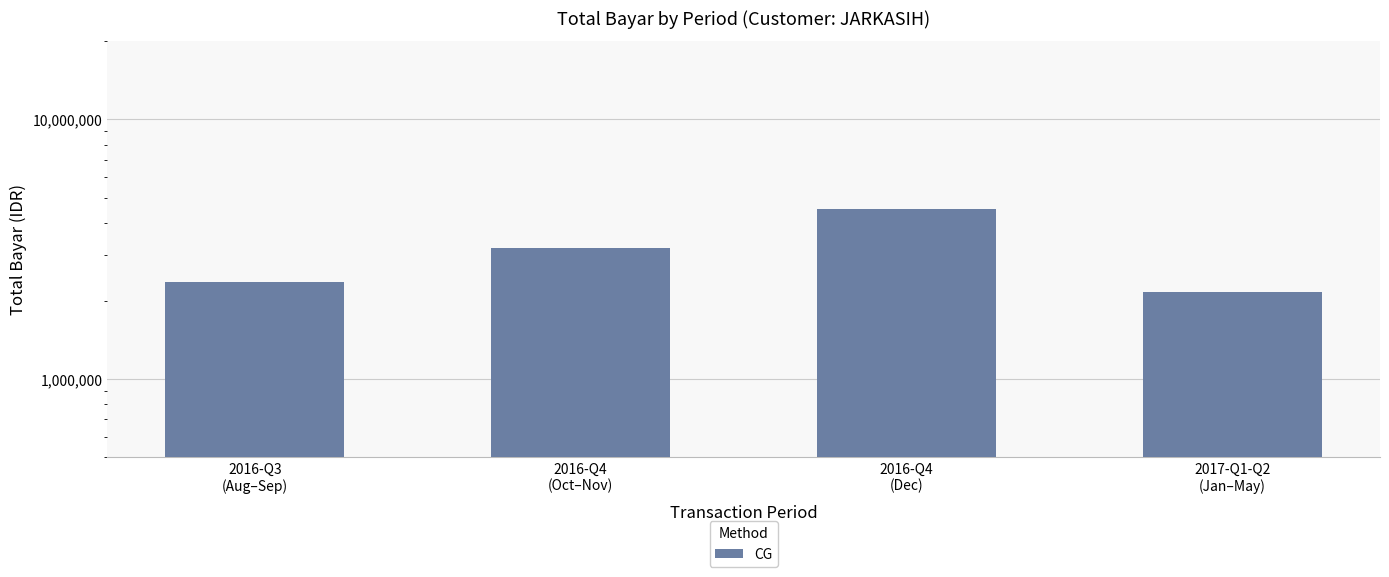

True or false: the data shows 2375000 at 2016-Q3
(Aug–Sep).

True